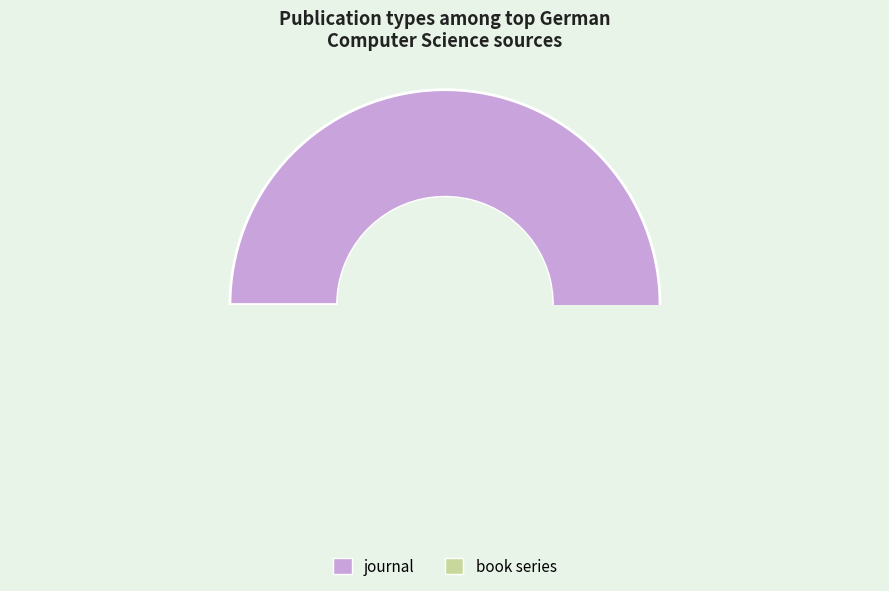

Which category accounts for the majority?

journal